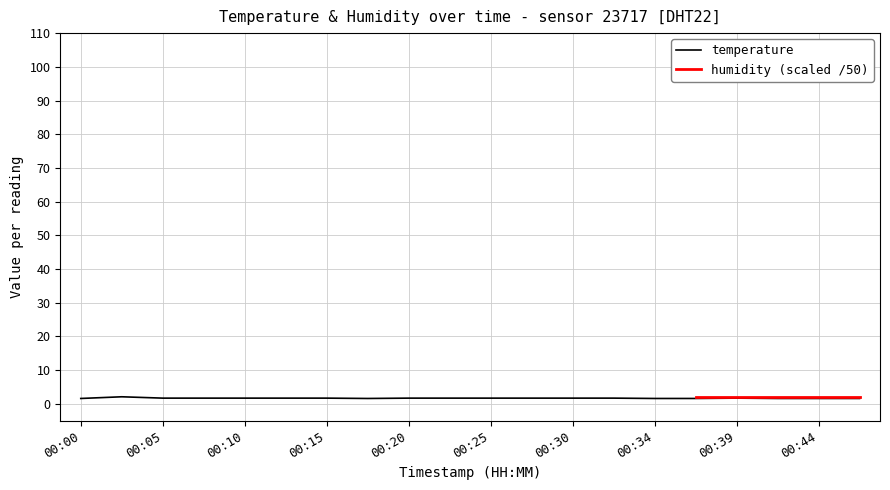

True or false: temperature has a value of 1.7 at 00:25.

True